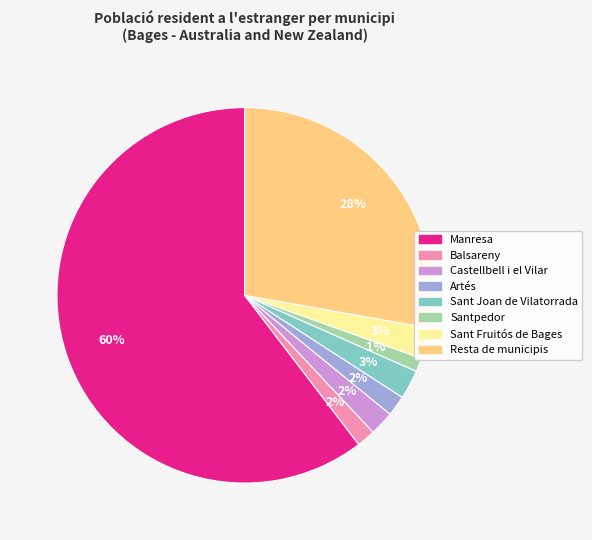

Which has a higher value, Sant Joan de Vilatorrada or Artés?

Sant Joan de Vilatorrada